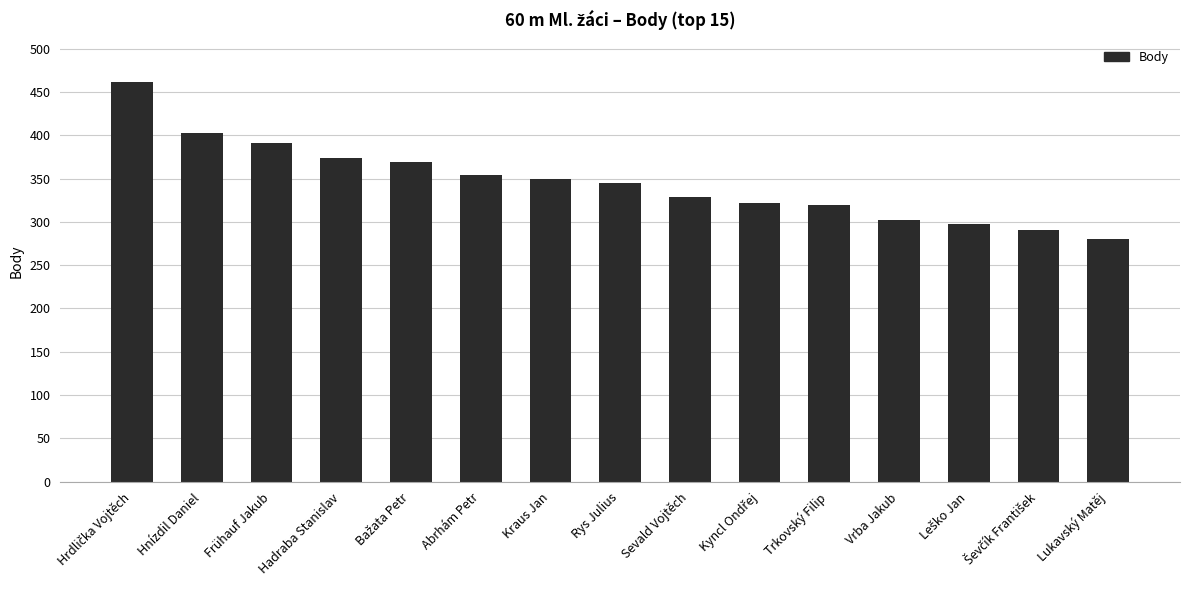

How many bars are there in total?

15